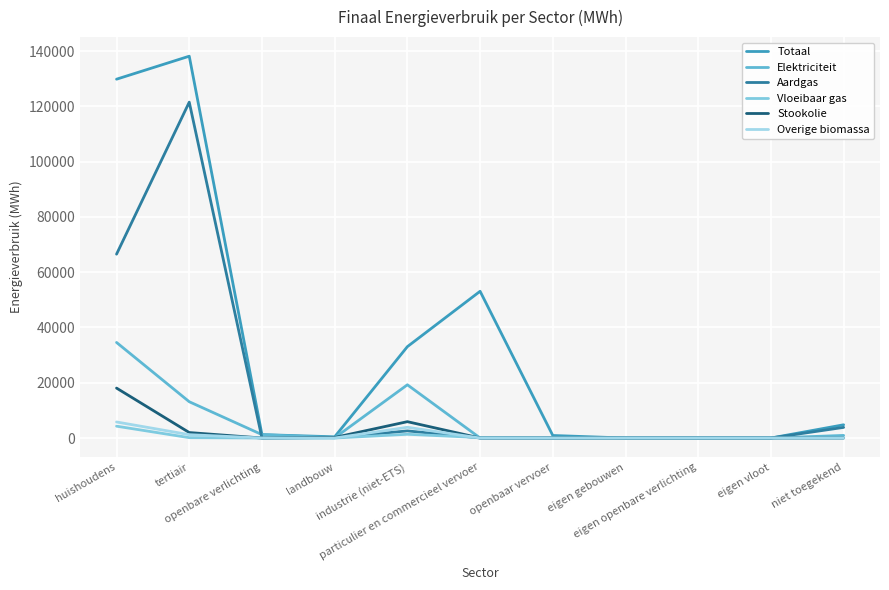

What is the label of the 10th point from the left?

eigen vloot